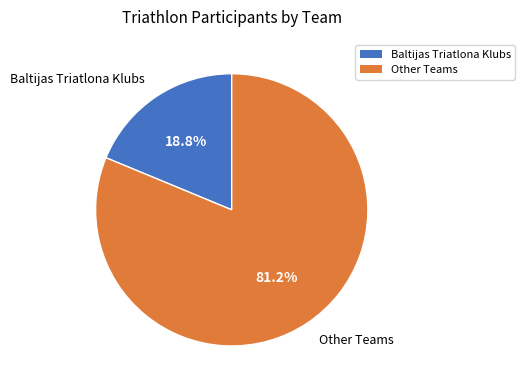

Is there a majority slice in this chart?

Yes